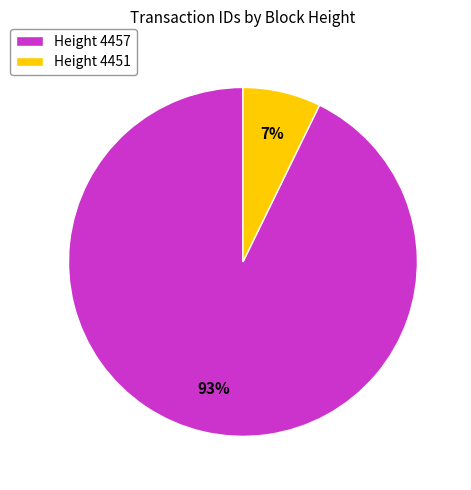

How many slices are in this pie chart?

2